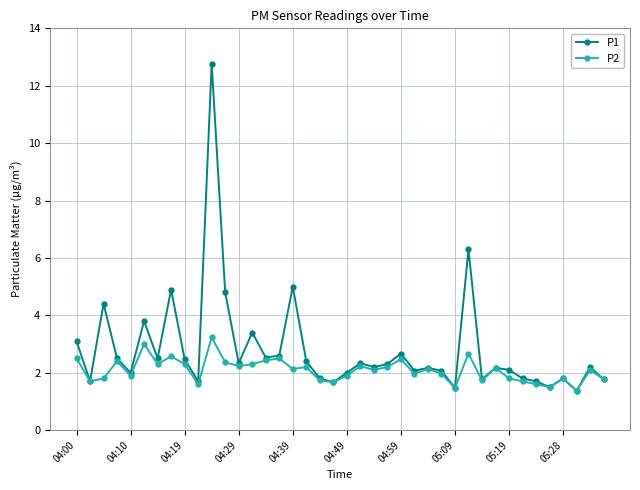

Which series has the largest total across all categories?

P1